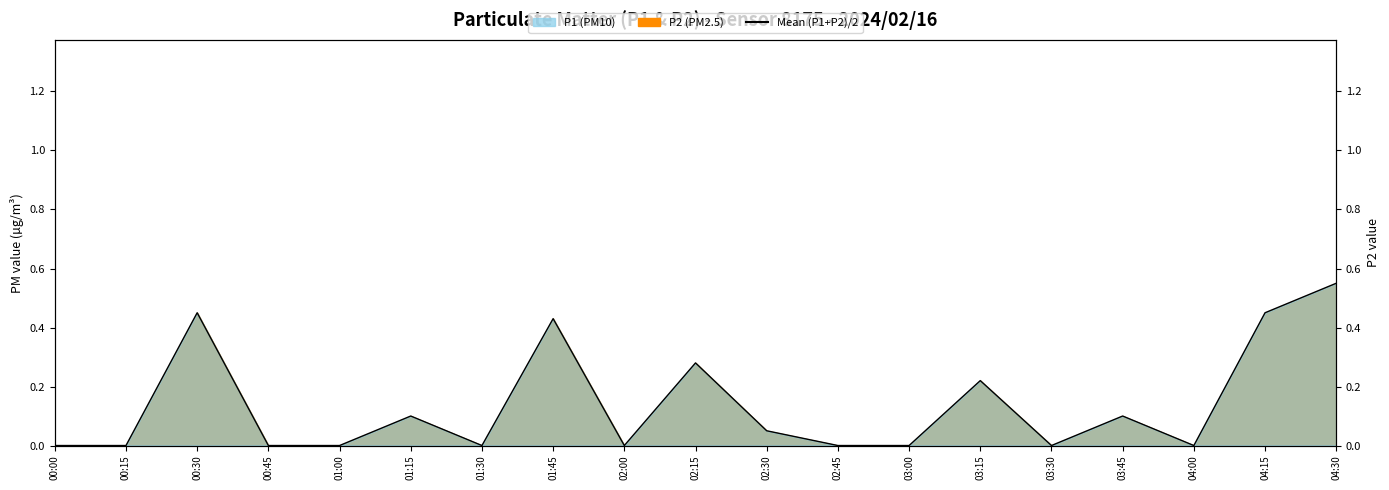

The value at 00:00 is 0.0. True or false?

True